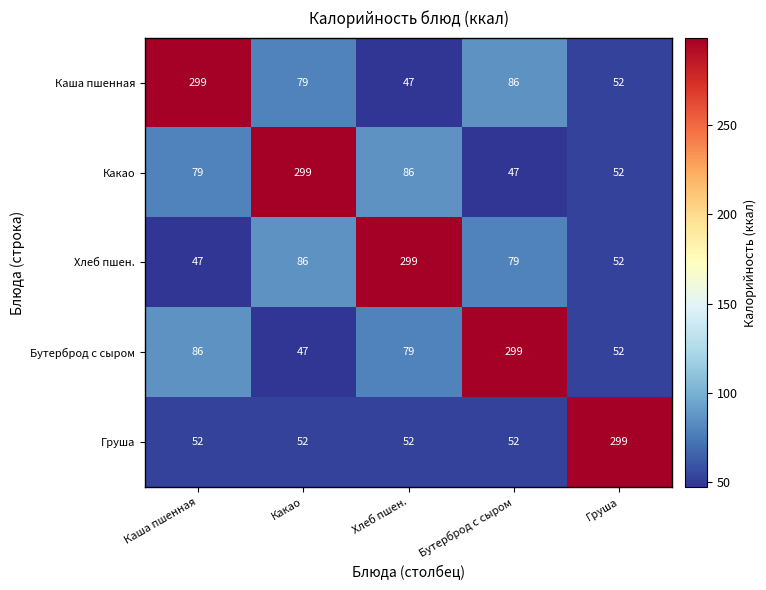

What is the total value across all series at Хлеб пшен.?

563